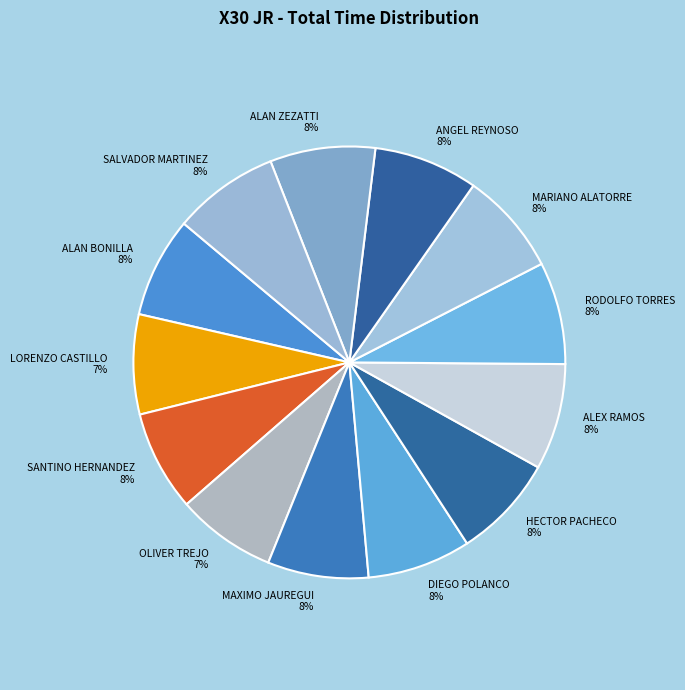

To the nearest percent, what is the combined percentage of ALAN ZEZATTI and MARIANO ALATORRE?

16%